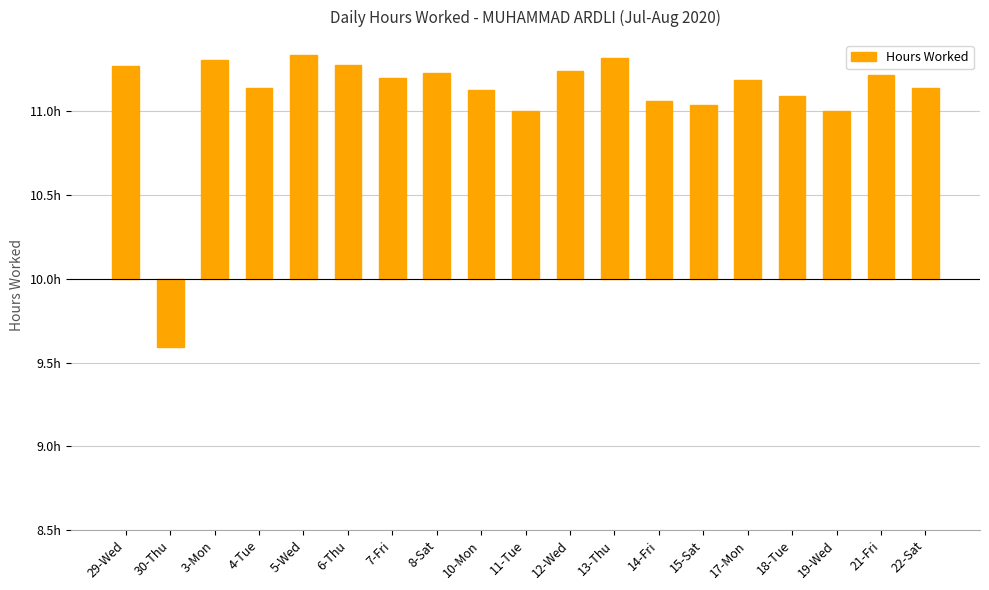

How many data points does each series have?

19